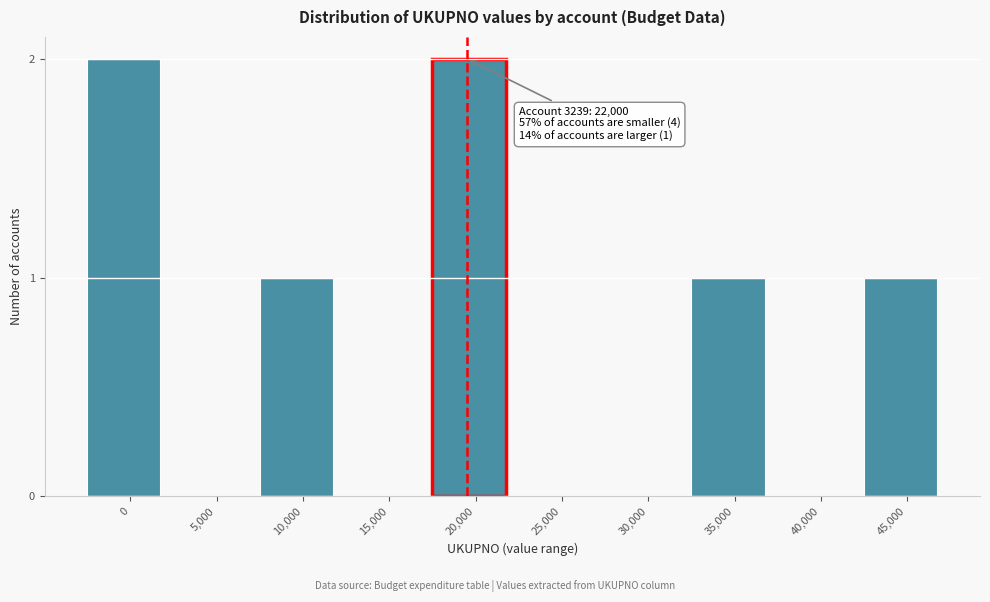

Reading left to right, transcribe all the data shown in this chart.

0=2	5,000=0	10,000=1	15,000=0	20,000=2	25,000=0	30,000=0	35,000=1	40,000=0	45,000=1